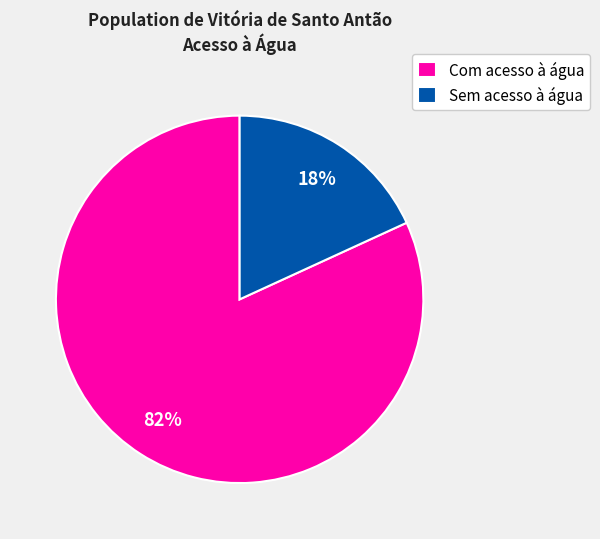

To the nearest percent, what is the average slice percentage?

50%